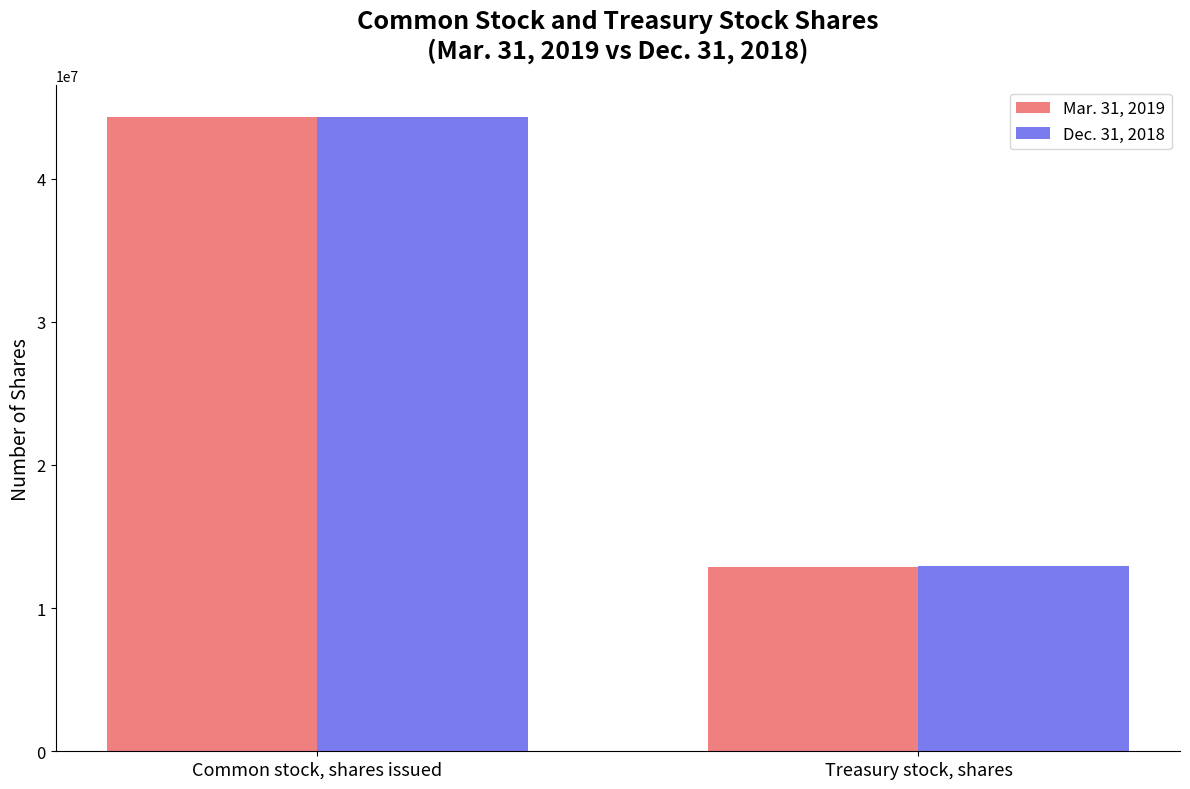

How many bars are there in each group?

2